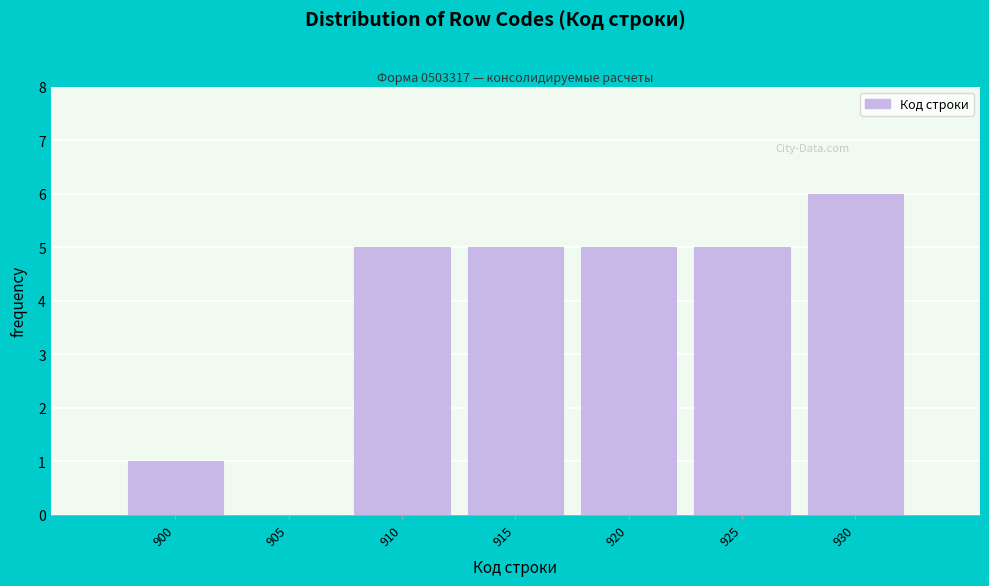

Reading left to right, what are all the values shown in this chart?

900=1	905=0	910=5	915=5	920=5	925=5	930=6